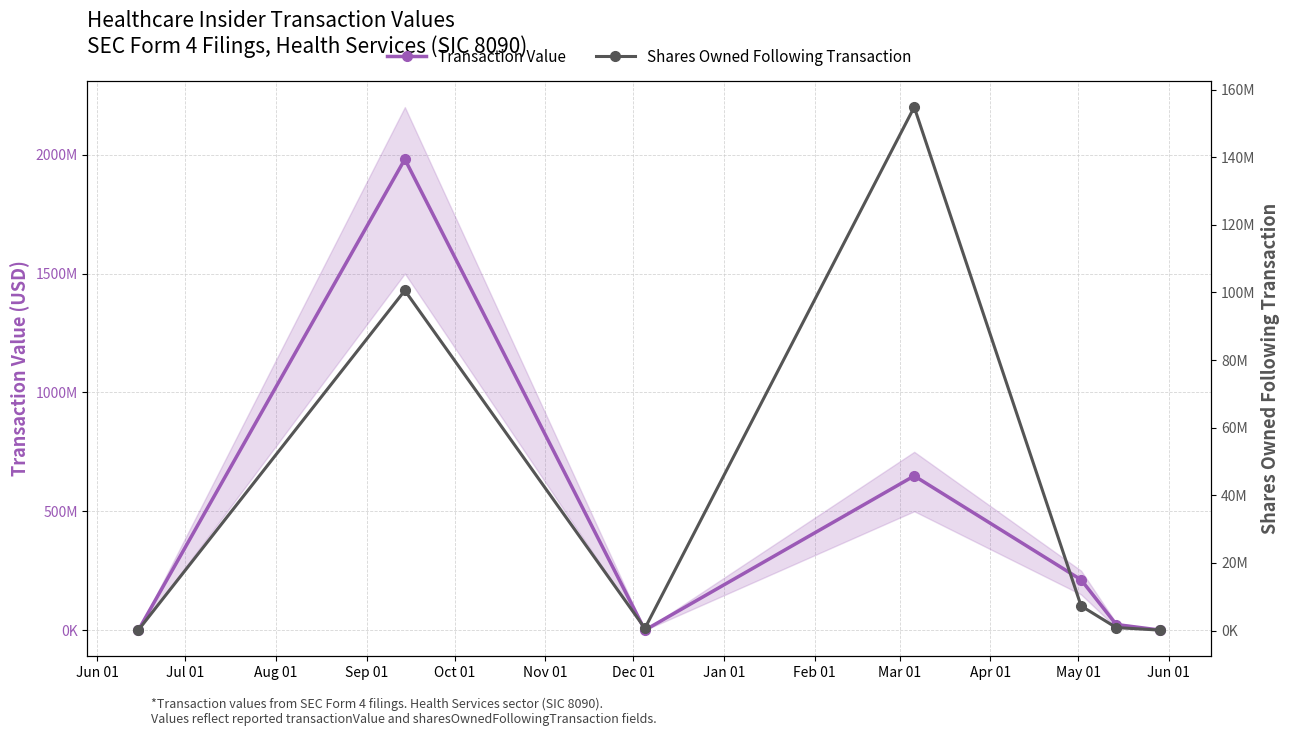

Is the value of Transaction Value at Jun 01 greater than the value of Shares Owned Following Transaction at Aug 01?

No